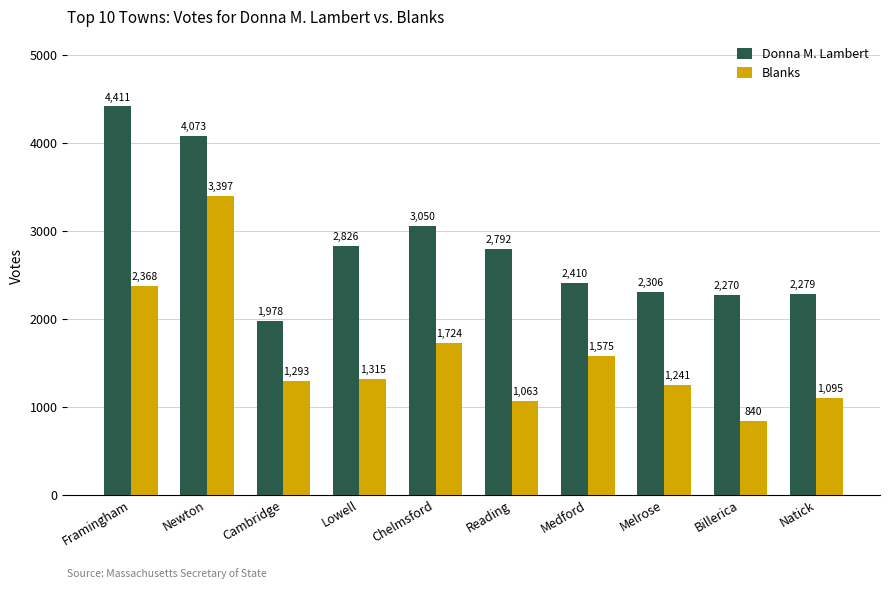

At which label does Blanks first exceed 1315?

Framingham